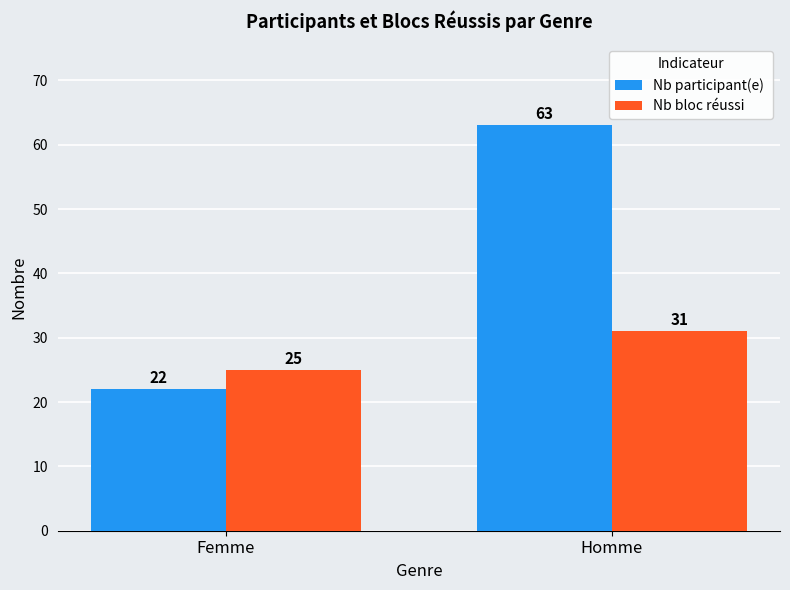

At which category does the chart reach its minimum across all series?

Femme